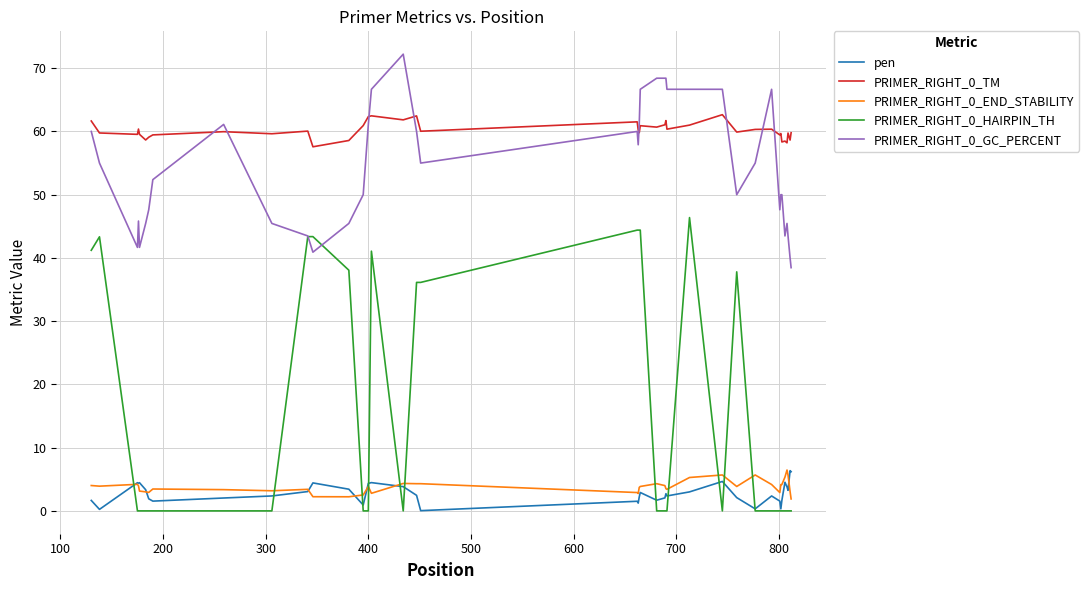

How many lines are shown in the chart?

5